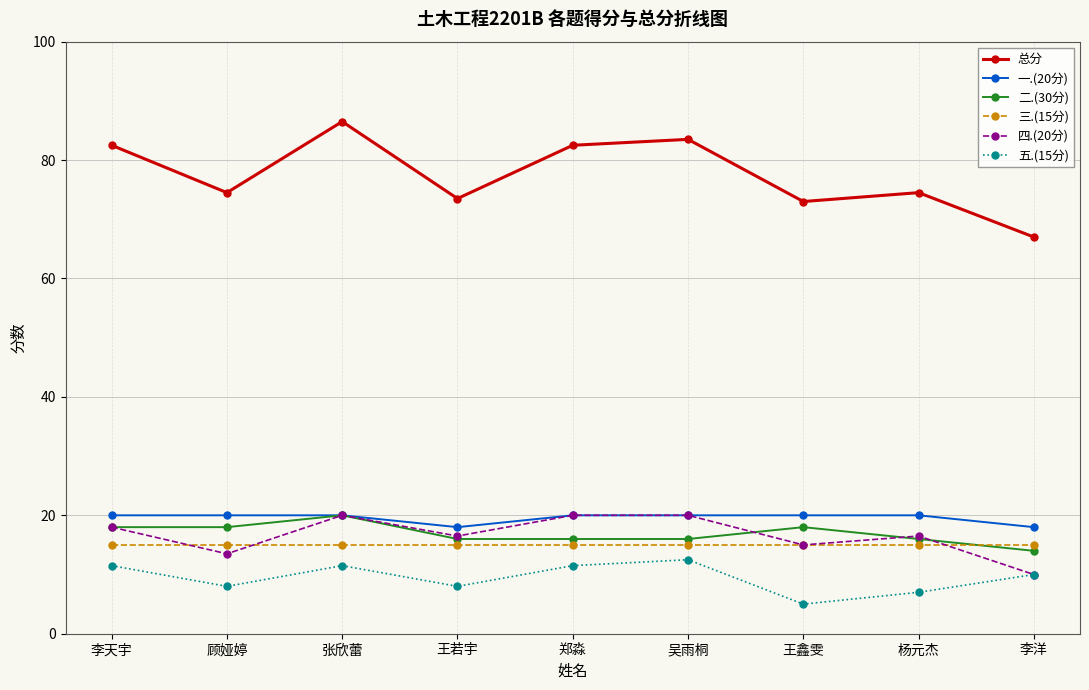

What is the value of the 总分 point at the 5th from the left?

82.5